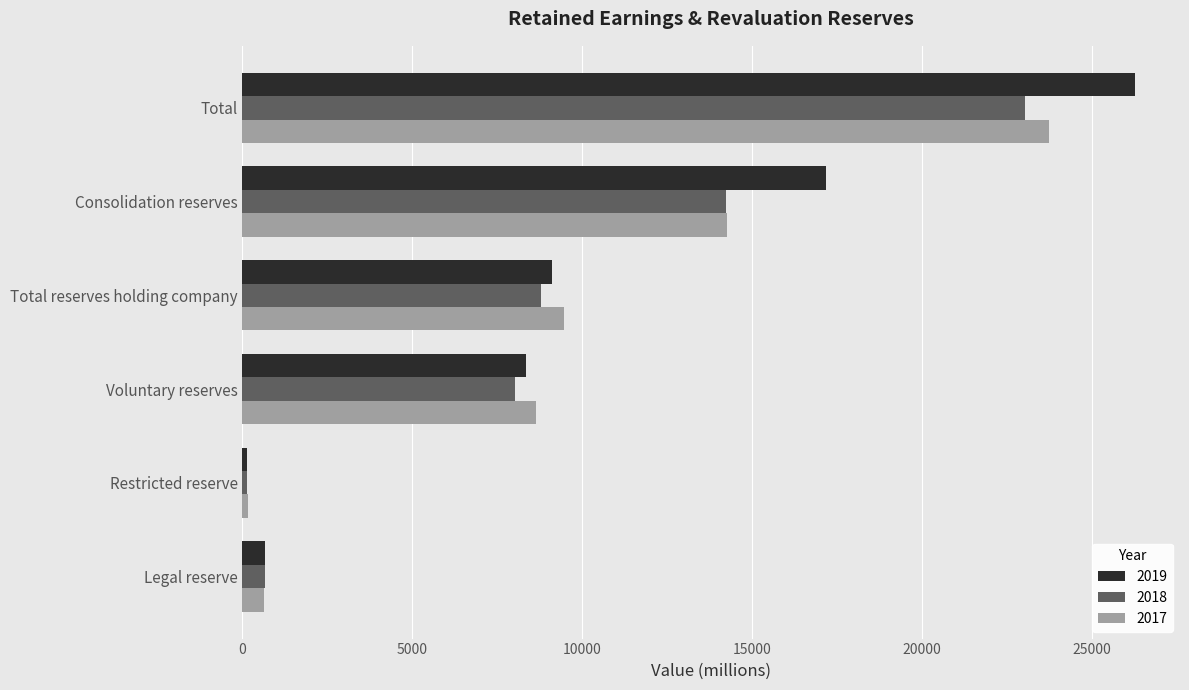

True or false: 2018 has a value of 19974 at Consolidation reserves.

False